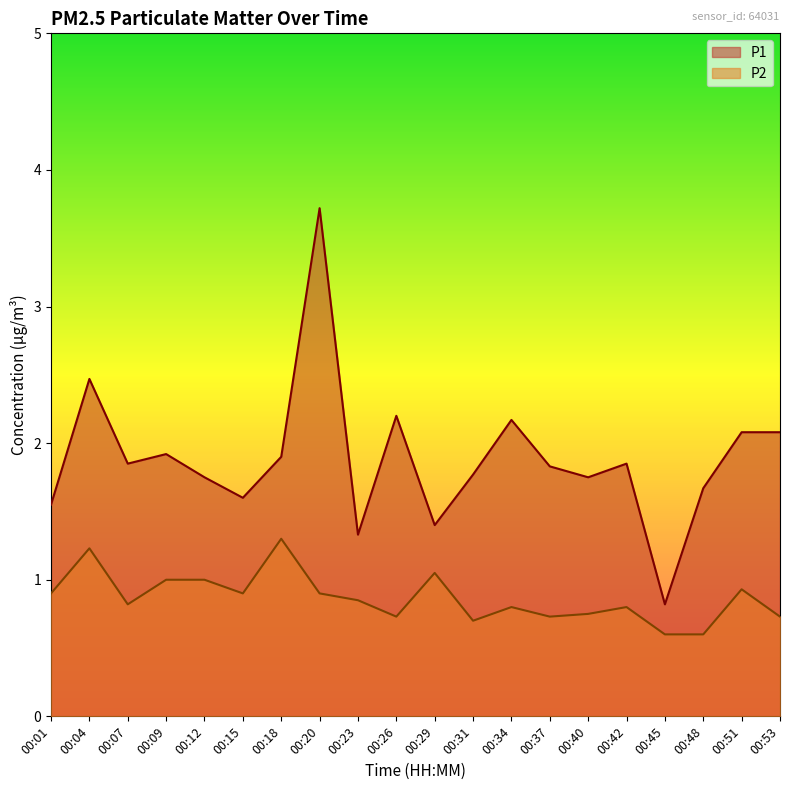

Which series has the largest total across all categories?

P1